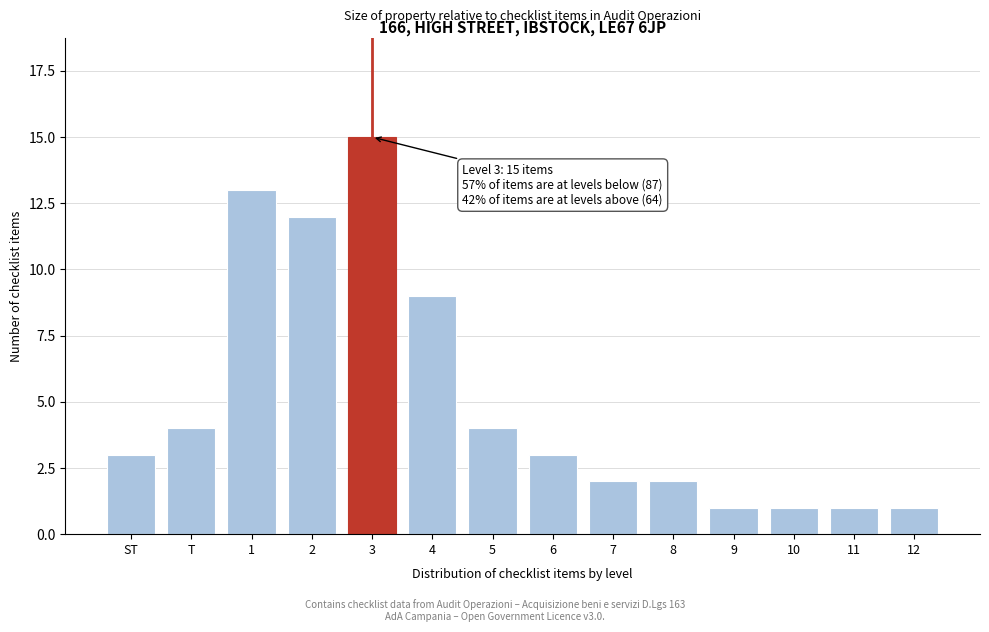

Reading left to right, transcribe all the data shown in this chart.

ST=3	T=4	1=13	2=12	3=15	4=9	5=4	6=3	7=2	8=2	9=1	10=1	11=1	12=1